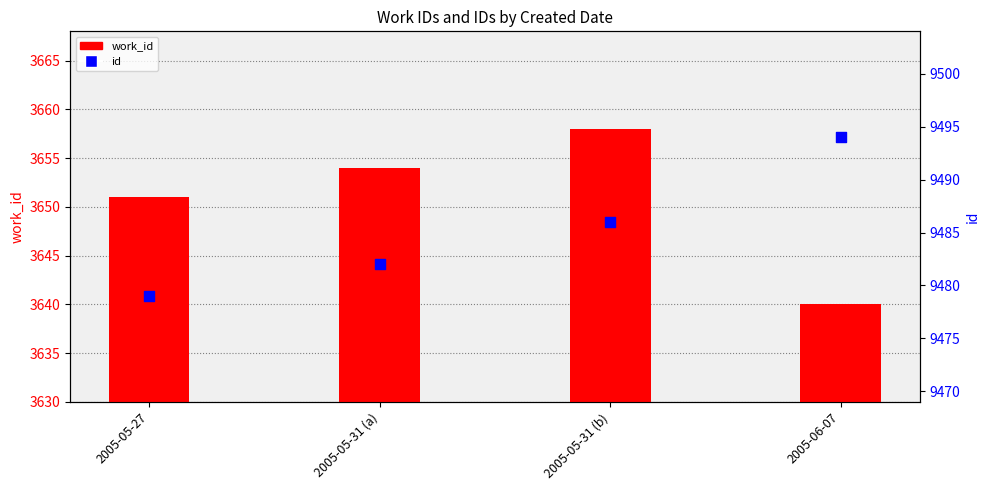

Is the value of work_id at 2005-05-27 greater than the value of id at 2005-05-31 (a)?

No